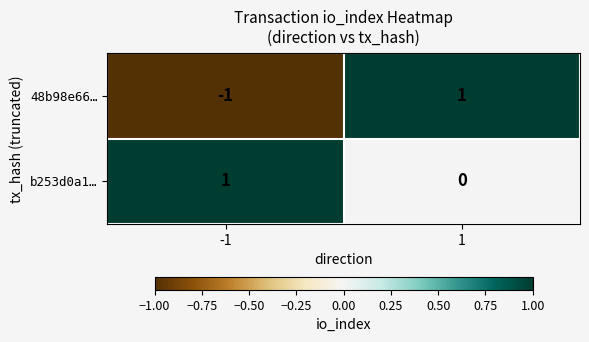

Rank the categories by 48b98e66… value from highest to lowest.

1, -1